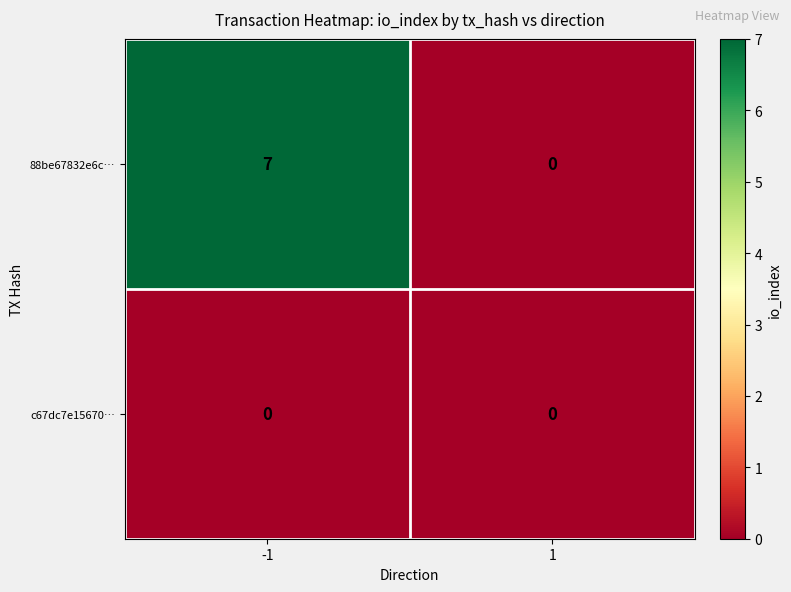

At -1, list the series in order from largest to smallest.

88be67832e6c…, c67dc7e15670…